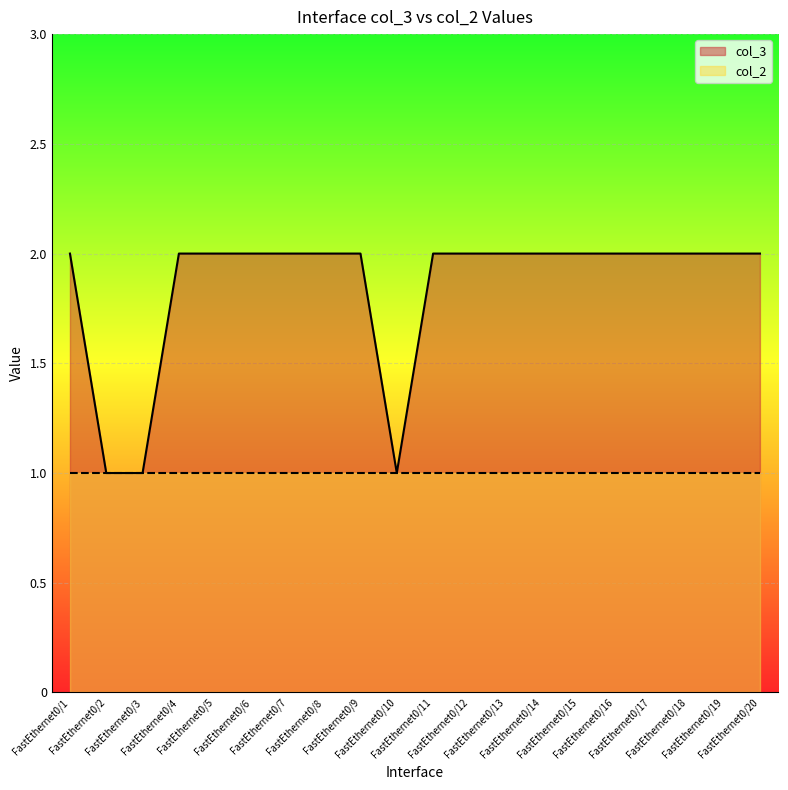

Count the number of data series in this chart.

2